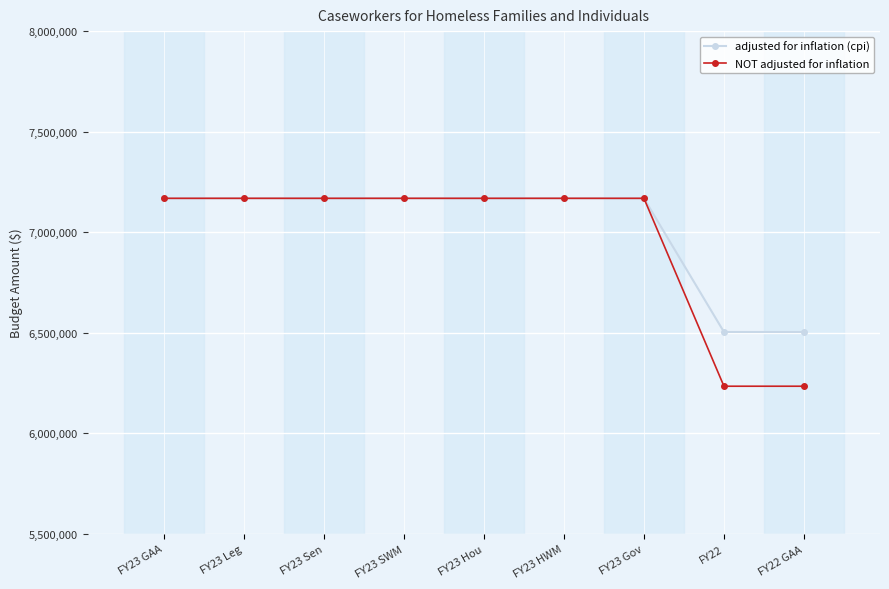

What is the minimum value shown in the chart?

6233744